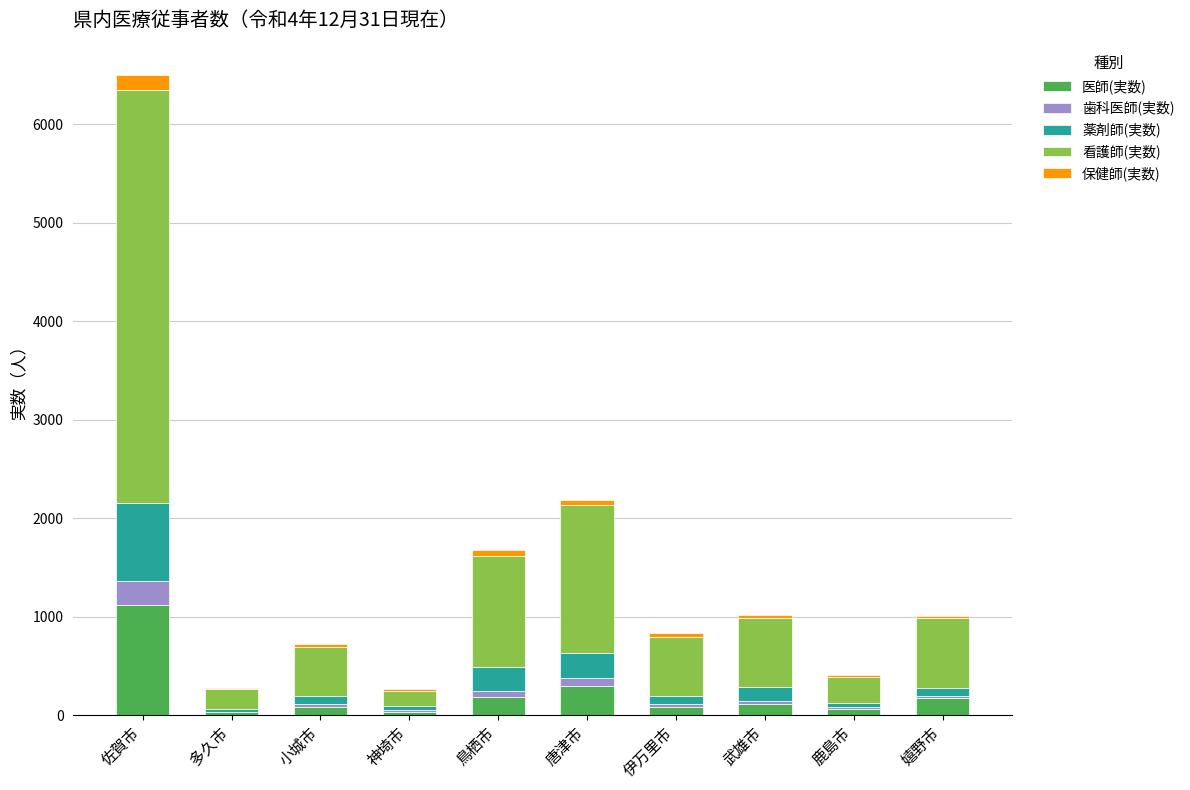

The value of 医師(実数) at 嬉野市 is 171. True or false?

True